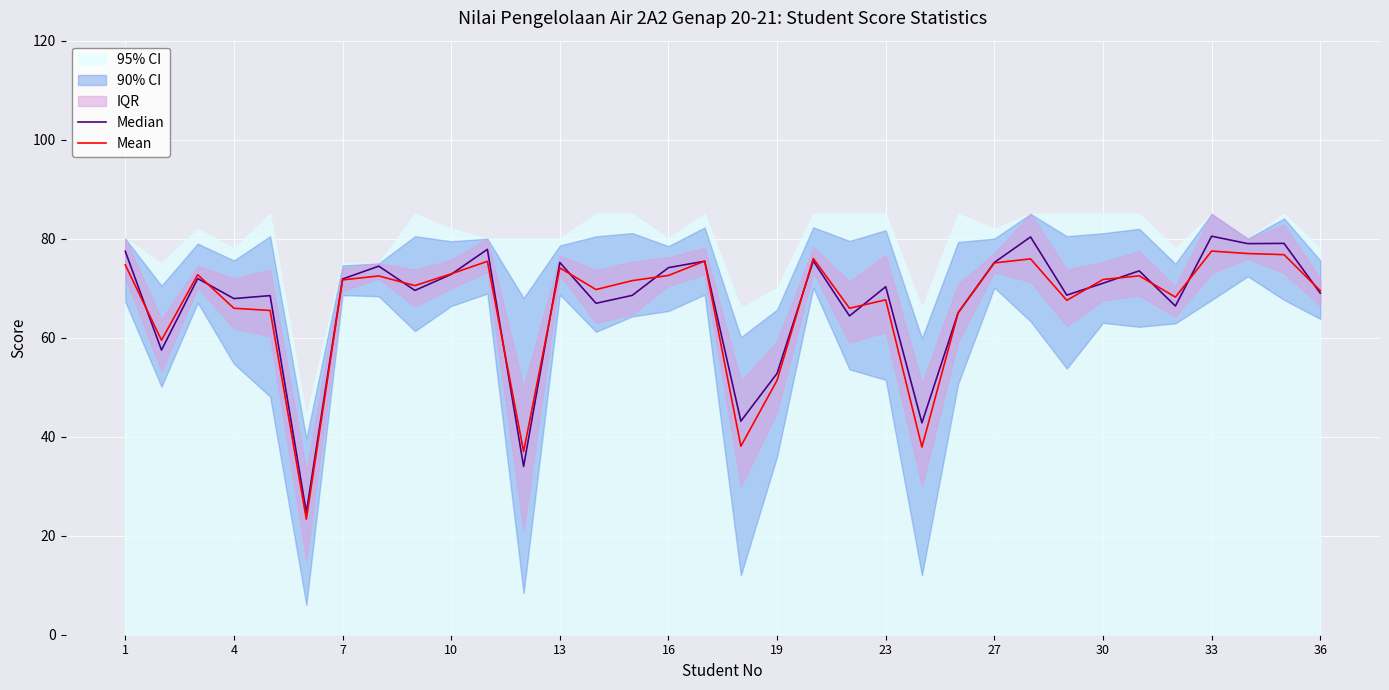

True or false: Mean has a value of 101.5 at 27.

False